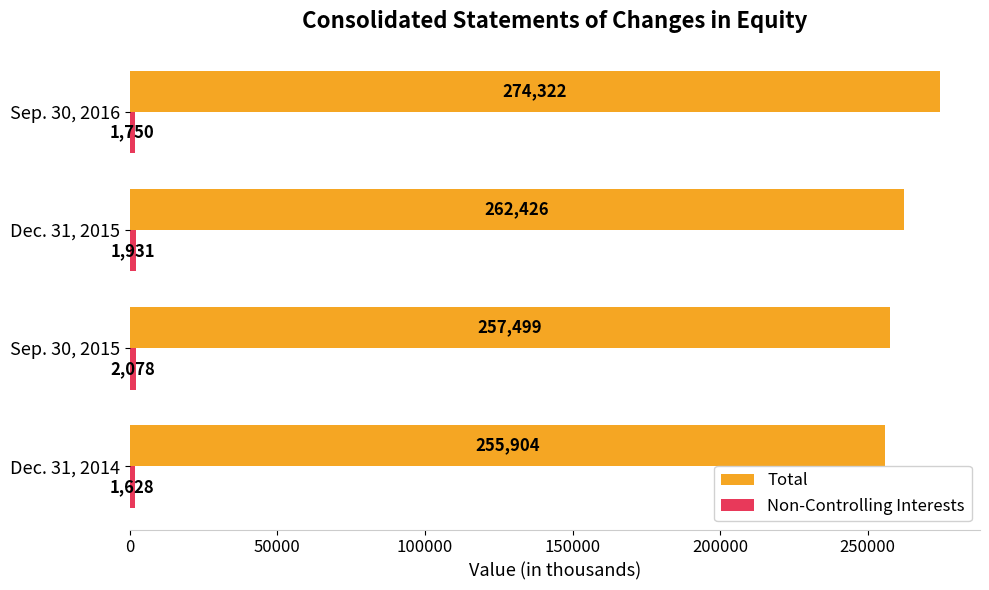

Which category has the lowest value across all series?

Dec. 31, 2014